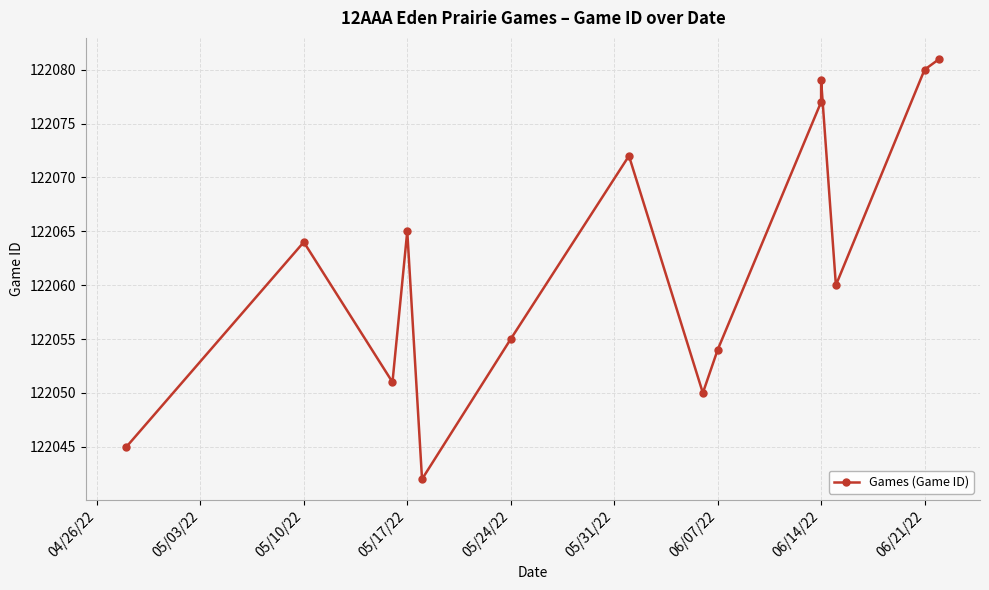

The value at 05/10/22 is 52990. True or false?

False